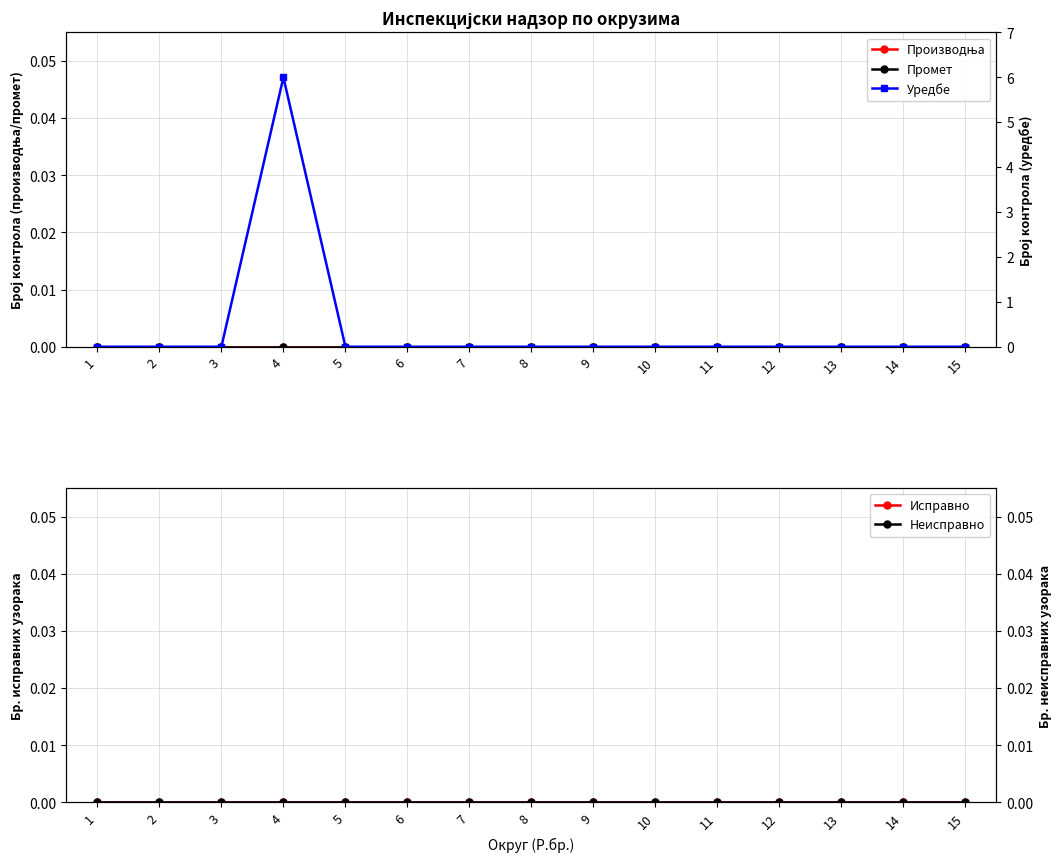

Reading left to right, what are all the values shown in this chart?

Производња: 1=0	2=0	3=0	4=0	5=0	6=0	7=0	8=0	9=0	10=0	11=0	12=0	13=0	14=0	15=0
Промет: 1=0	2=0	3=0	4=0	5=0	6=0	7=0	8=0	9=0	10=0	11=0	12=0	13=0	14=0	15=0
Уредбе: 1=0	2=0	3=0	4=6	5=0	6=0	7=0	8=0	9=0	10=0	11=0	12=0	13=0	14=0	15=0
Исправно: 1=0	2=0	3=0	4=0	5=0	6=0	7=0	8=0	9=0	10=0	11=0	12=0	13=0	14=0	15=0
Неисправно: 1=0	2=0	3=0	4=0	5=0	6=0	7=0	8=0	9=0	10=0	11=0	12=0	13=0	14=0	15=0